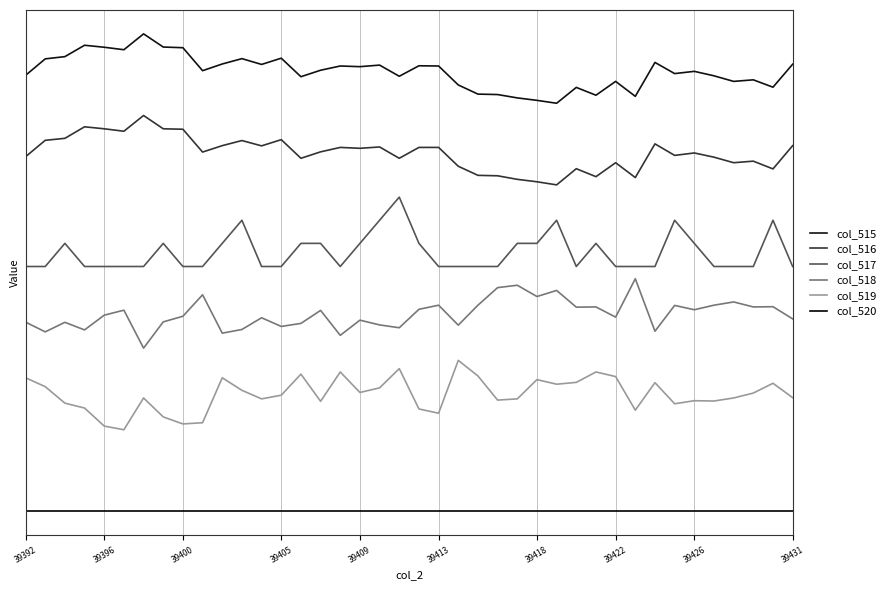

Does the chart display data point markers on the line(s)?

No